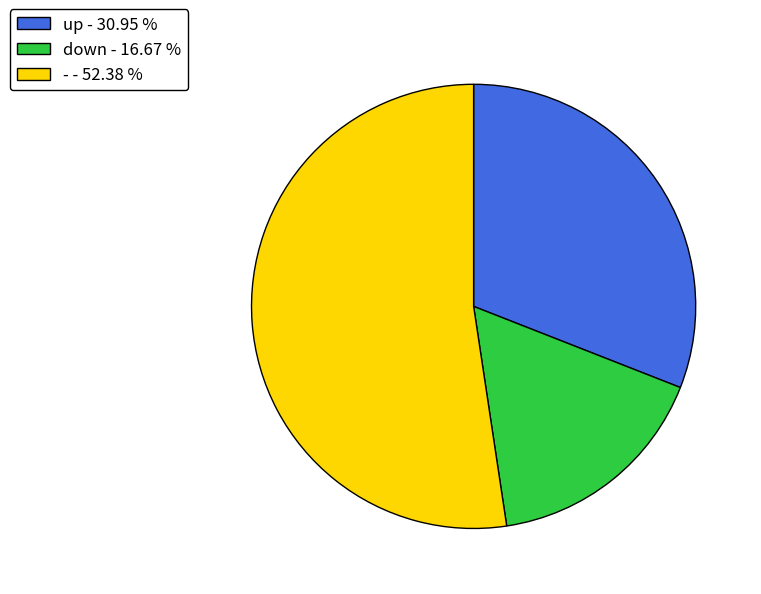

Combined, do down - 16.67 % and - - 52.38 % account for over 50%?

Yes